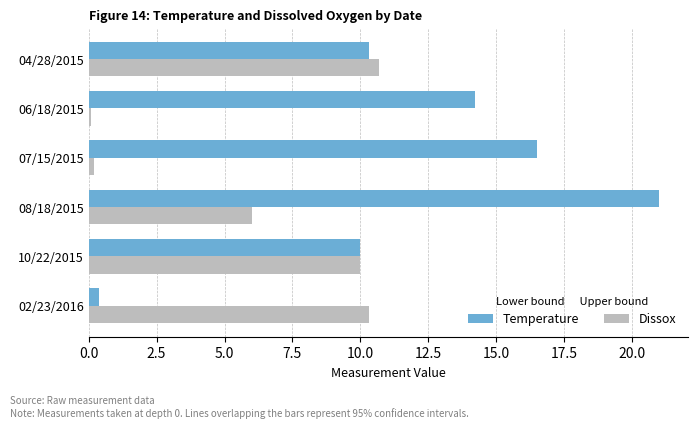

At which label is Dissox closest to 5?

08/18/2015